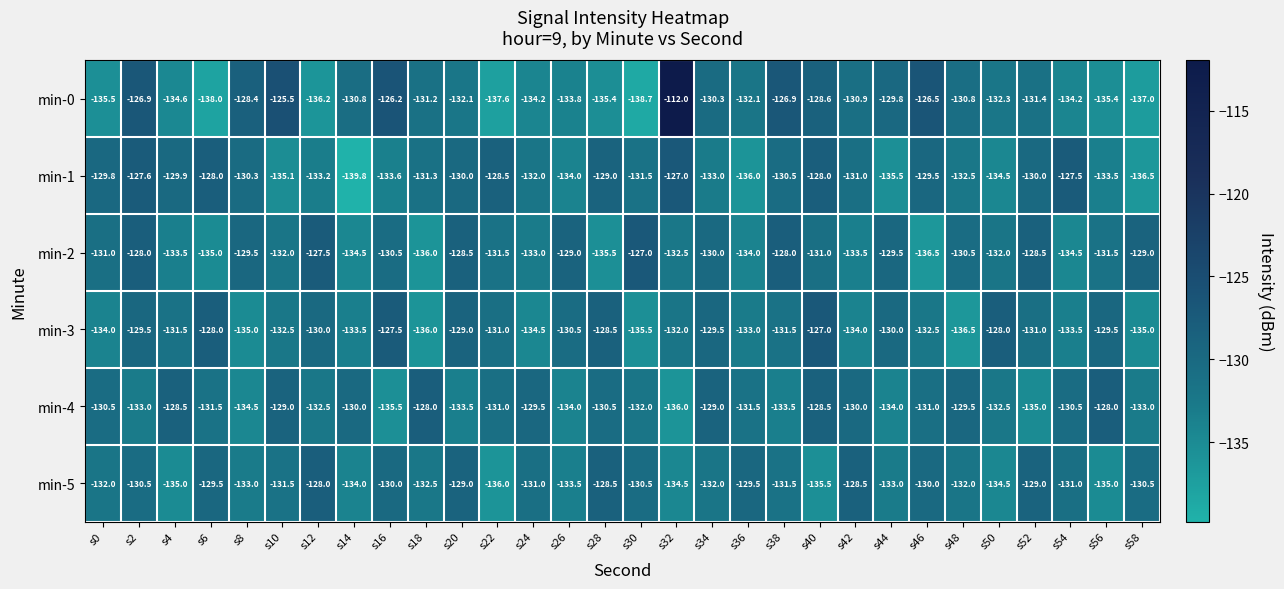

What is the smallest value displayed?

-139.8